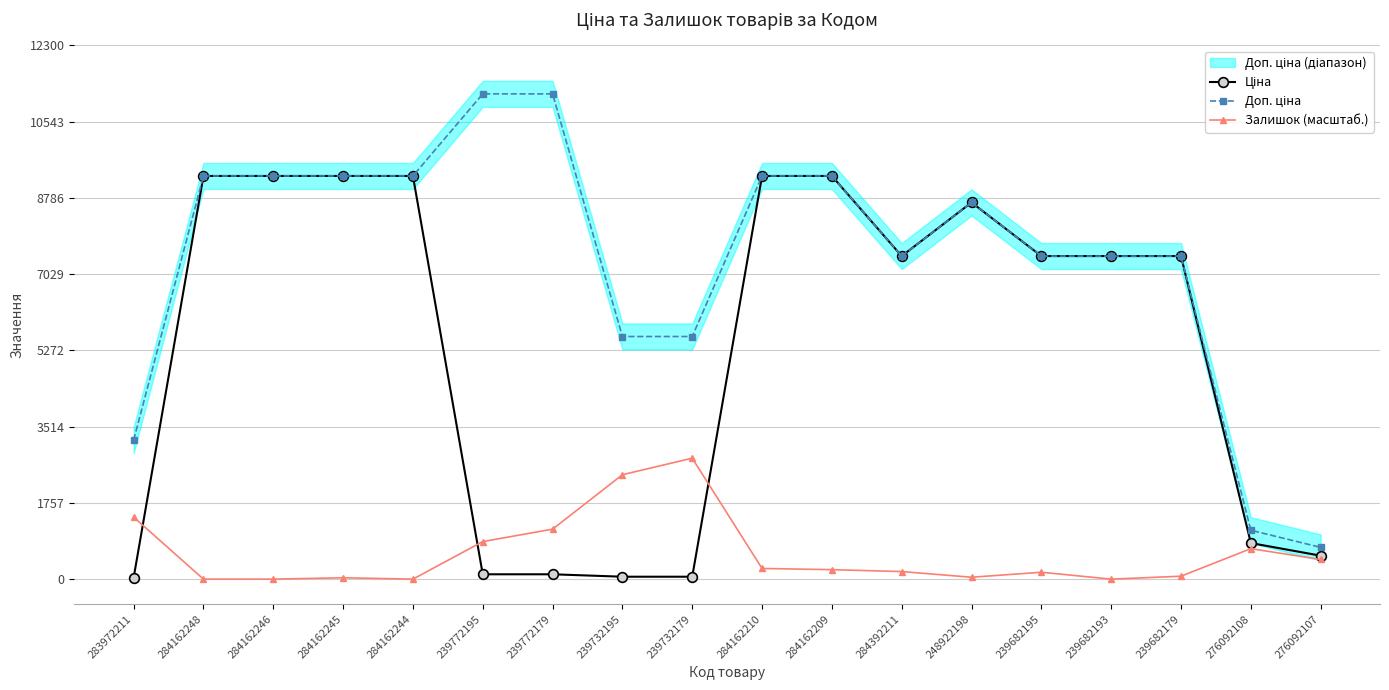

True or false: Залишок (масштаб.) and Доп. ціна cross at least once.

False